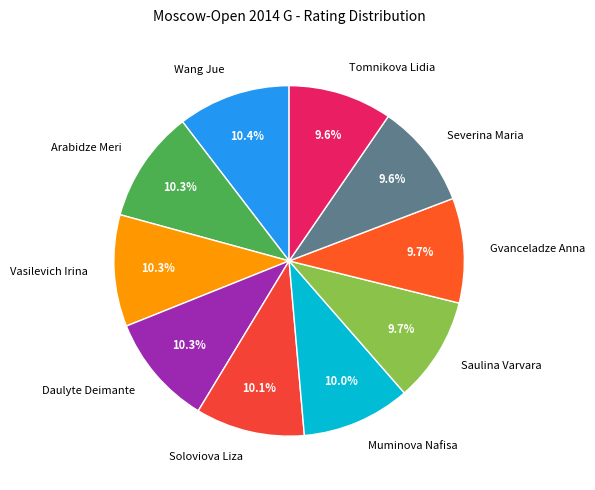

Is there a majority slice in this chart?

No